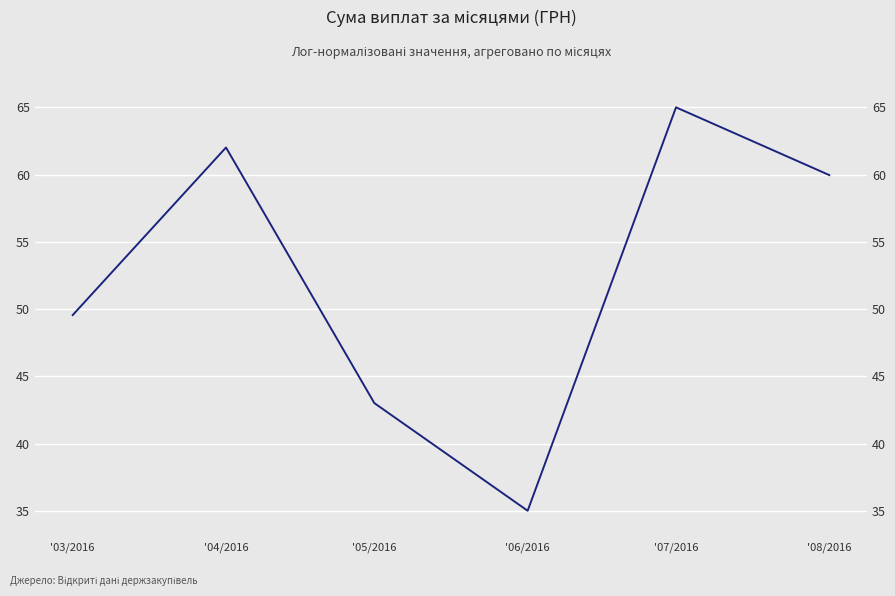

What is the smallest value displayed?

35.0